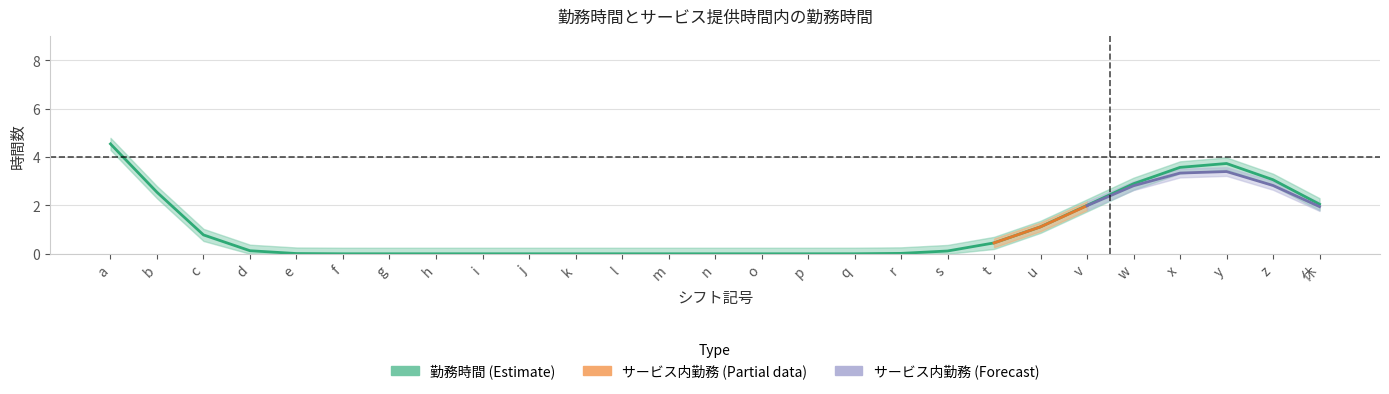

What is the label of the 22nd point from the right?

f